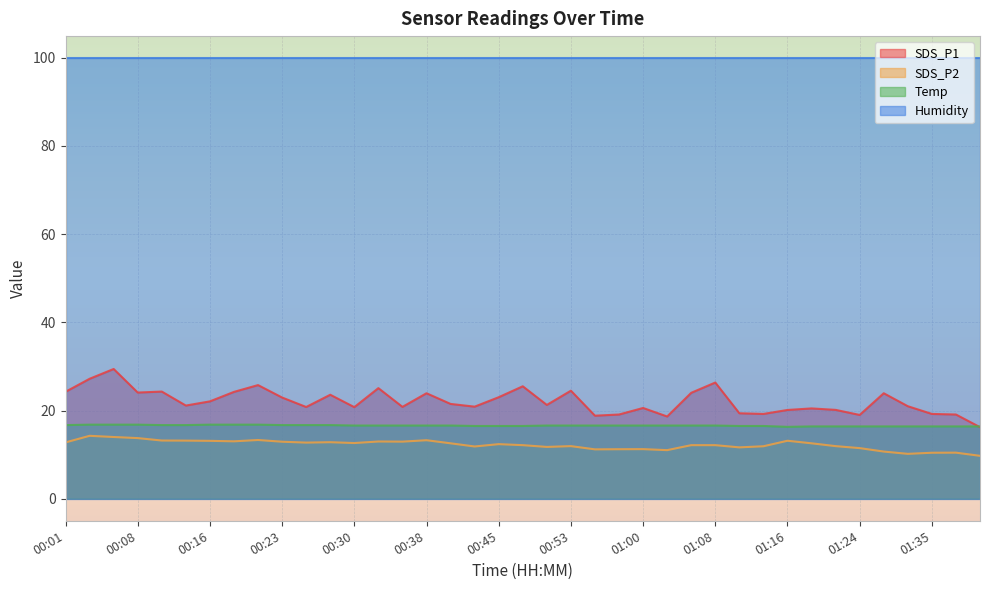

What is the difference between the SDS_P1 values at 01:06 and 00:28?

0.4